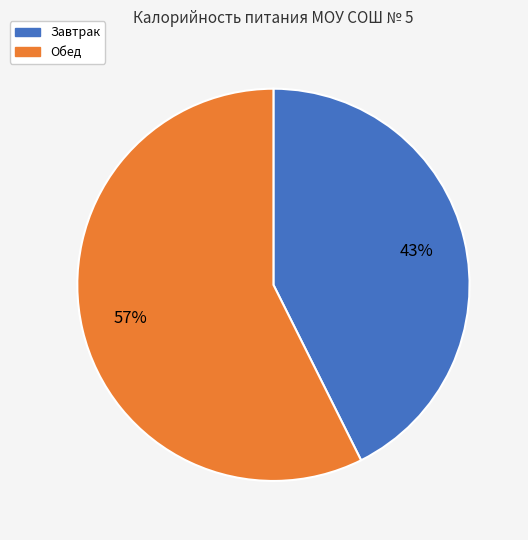

To the nearest percent, what percentage of the pie is Обед?

57%